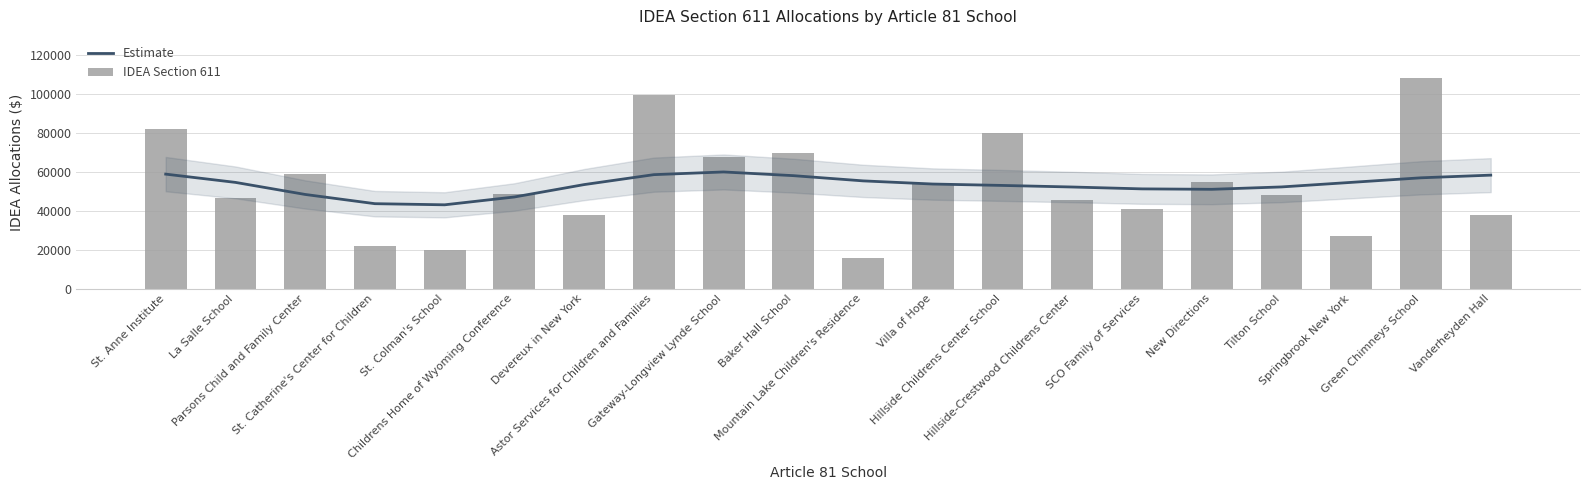

At which label does IDEA Section 611 first exceed 48548?

St. Anne Institute